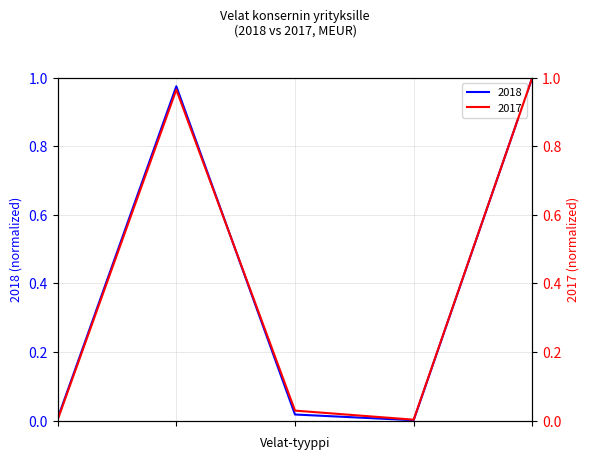

Where do 2018 and 2017 first cross each other?

Muut lyhytaikaiset velat and Johdannaiset